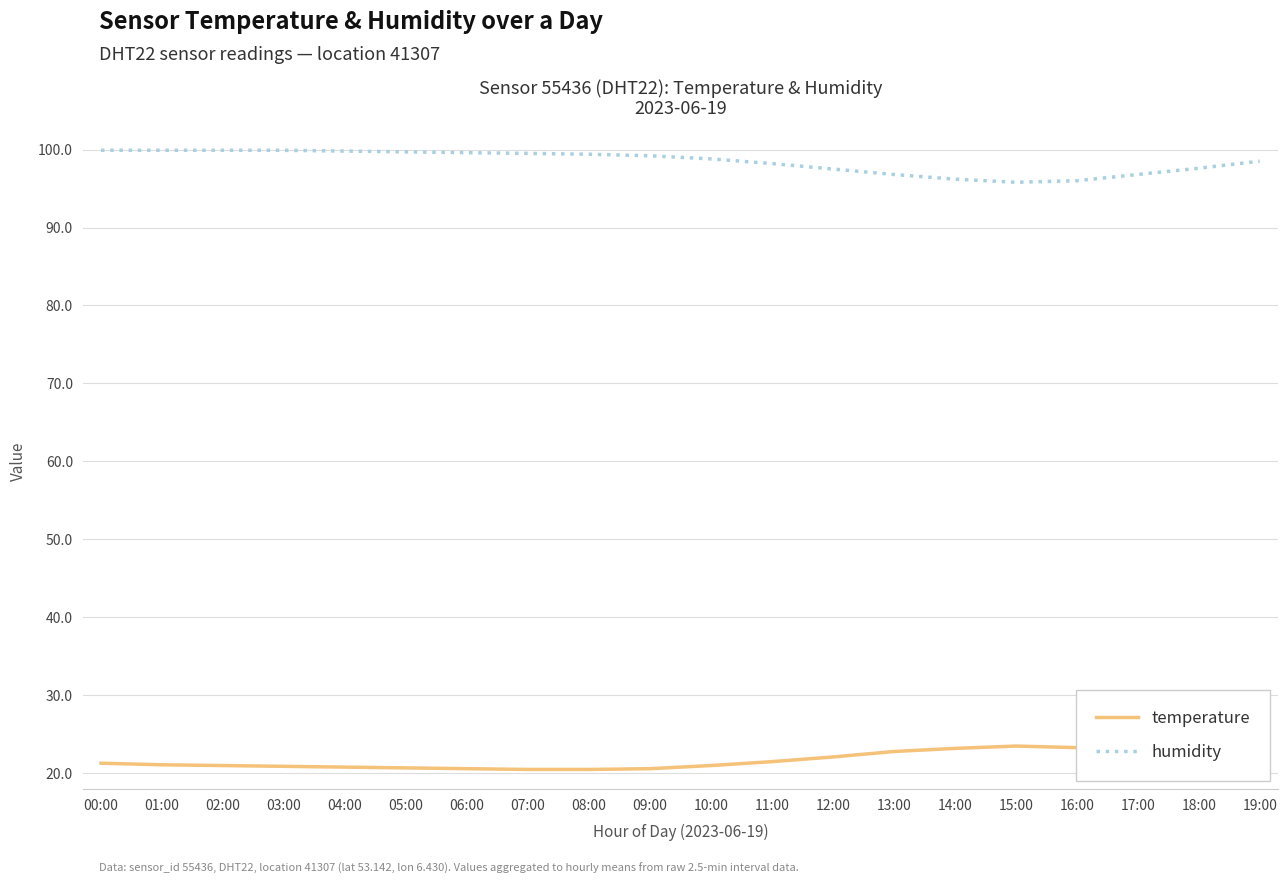

List the series in order of their overall mean, highest first.

humidity, temperature